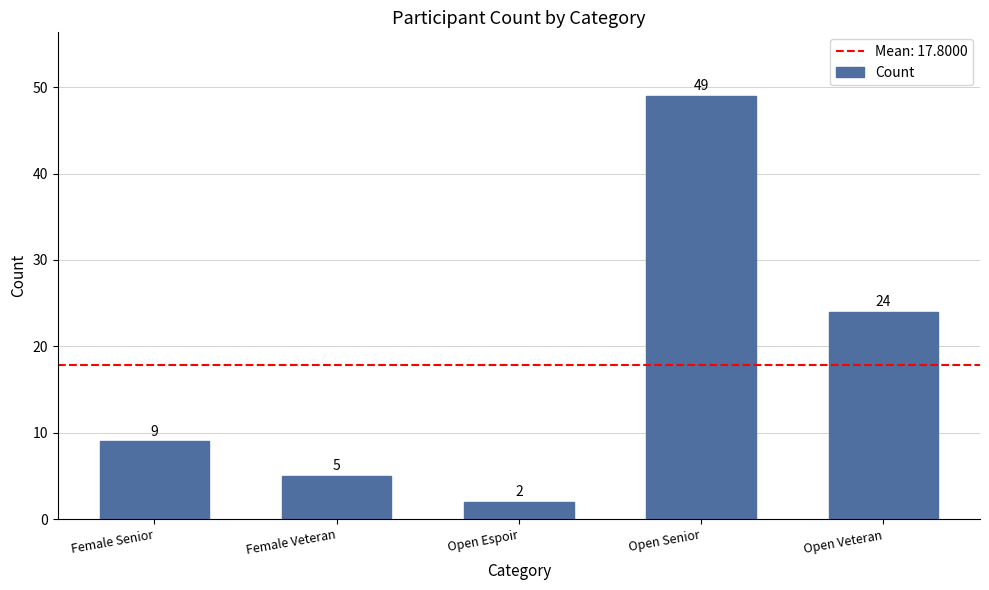

What is the change in value from Female Veteran to Open Veteran?

+19